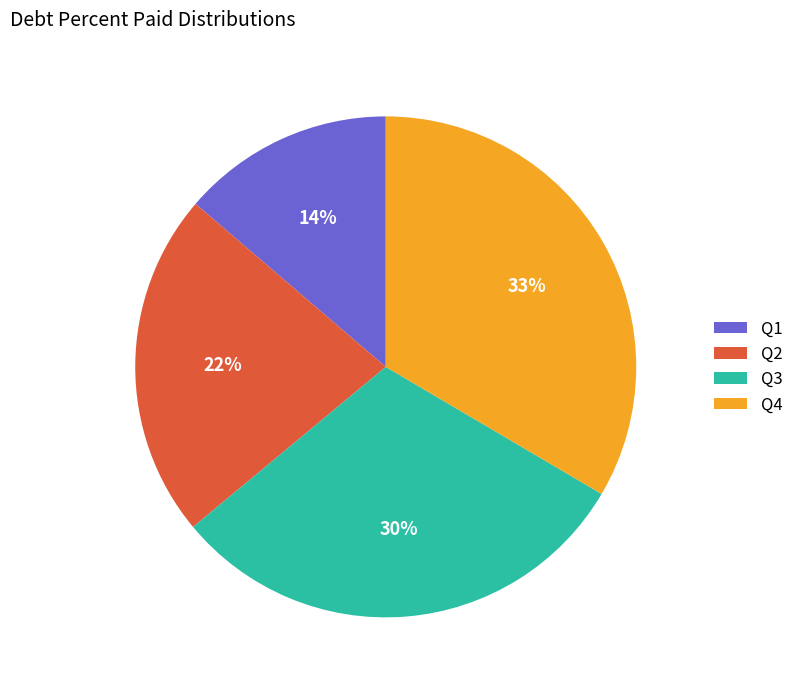

Combined, do Q1 and Q4 account for over 50%?

No